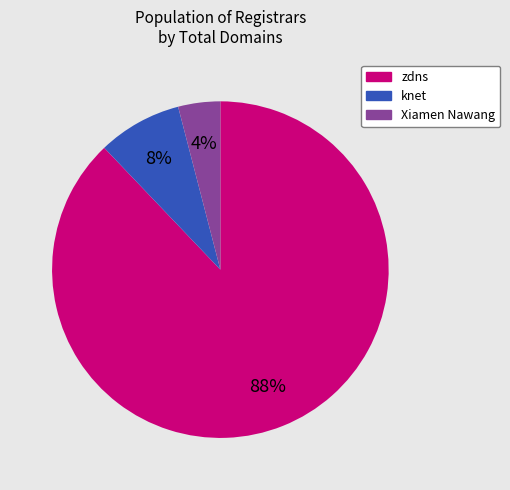

To the nearest percent, what is the difference between the largest and smallest slice percentages?

84%